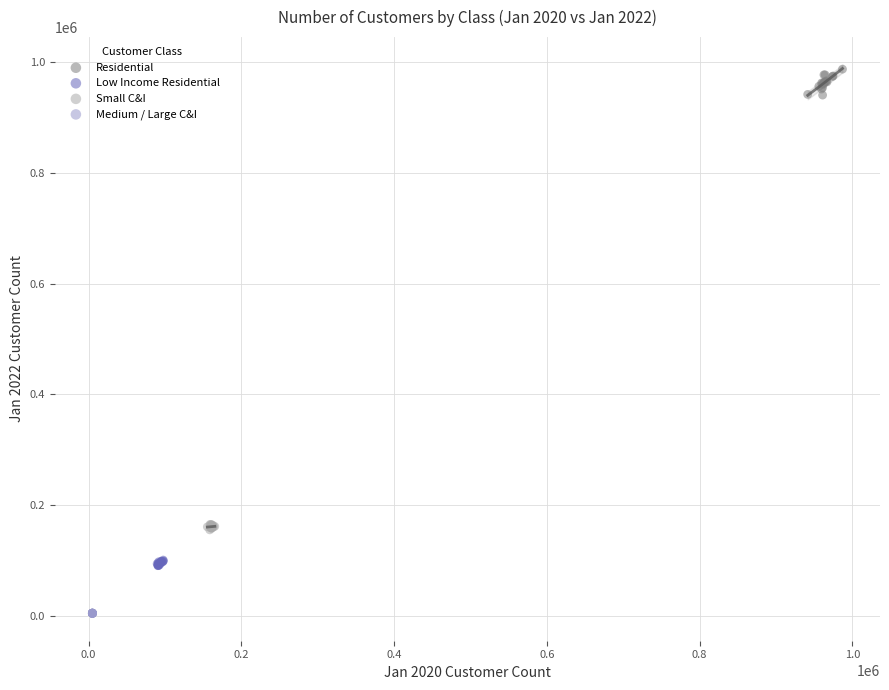

Which series contains the lowest Y value?

Medium / Large C&I